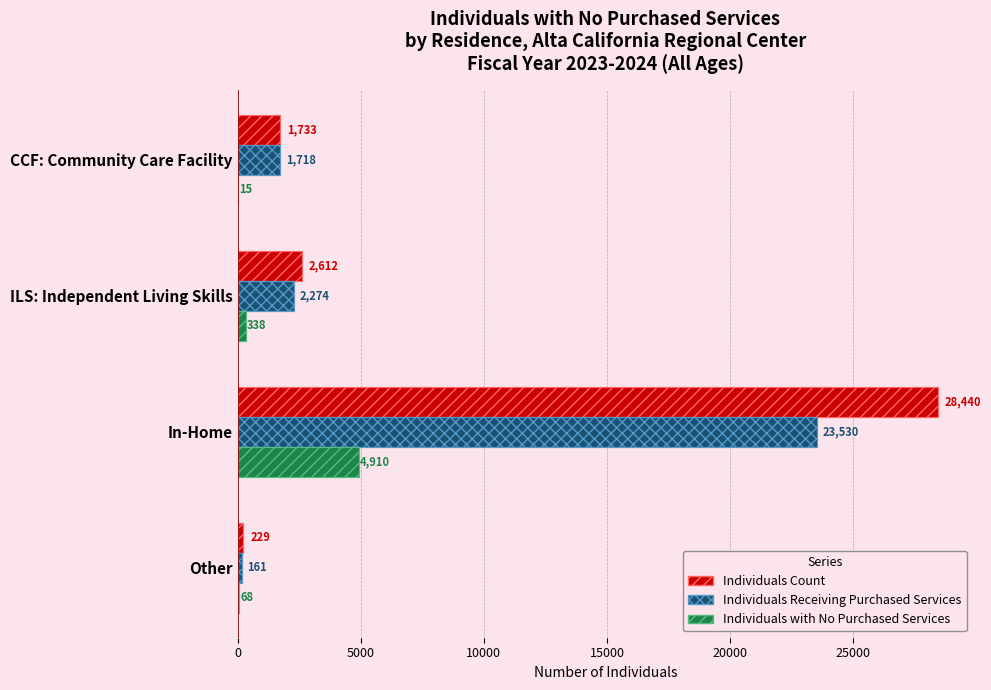

What are all the series names shown in the legend?

Individuals Count, Individuals Receiving Purchased Services, Individuals with No Purchased Services